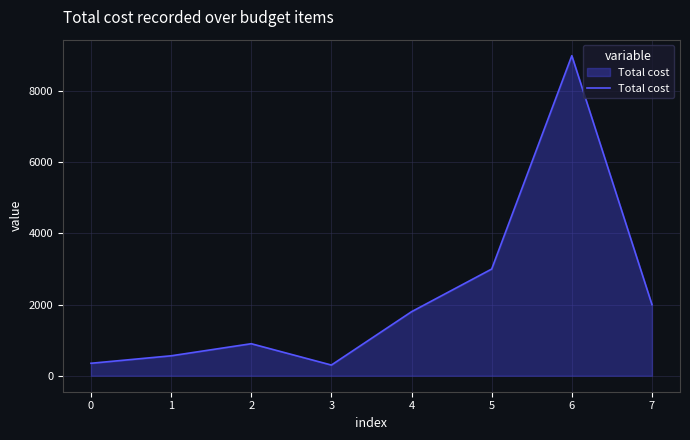

What is the maximum value shown in the chart?

9000